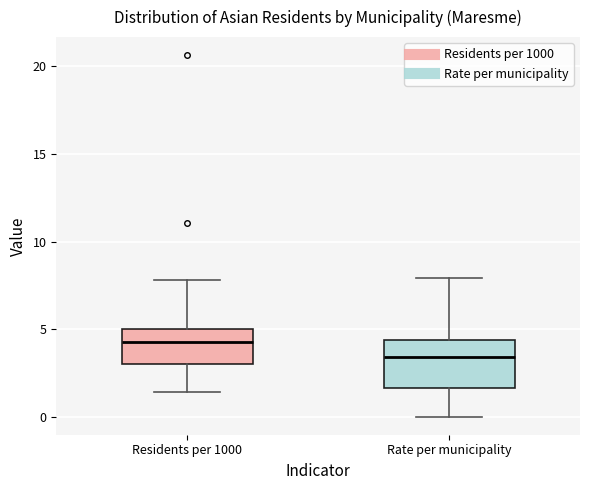

Which box's median line is the highest?

Residents per 1000